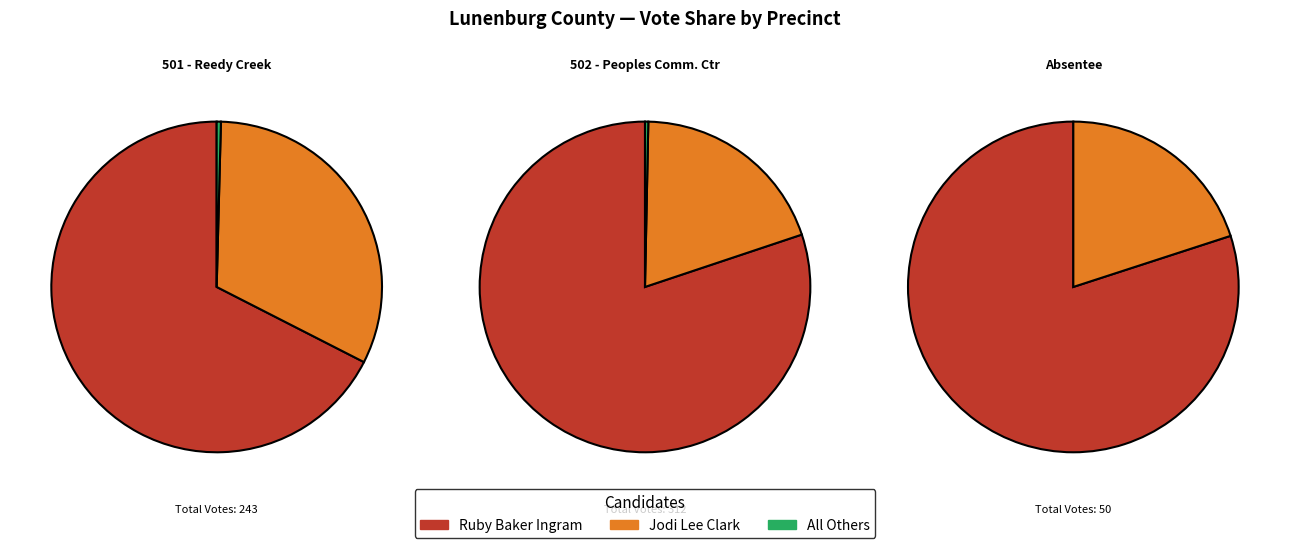

Is it true that 502 - Peoples Community Center is 50% of the pie?

True